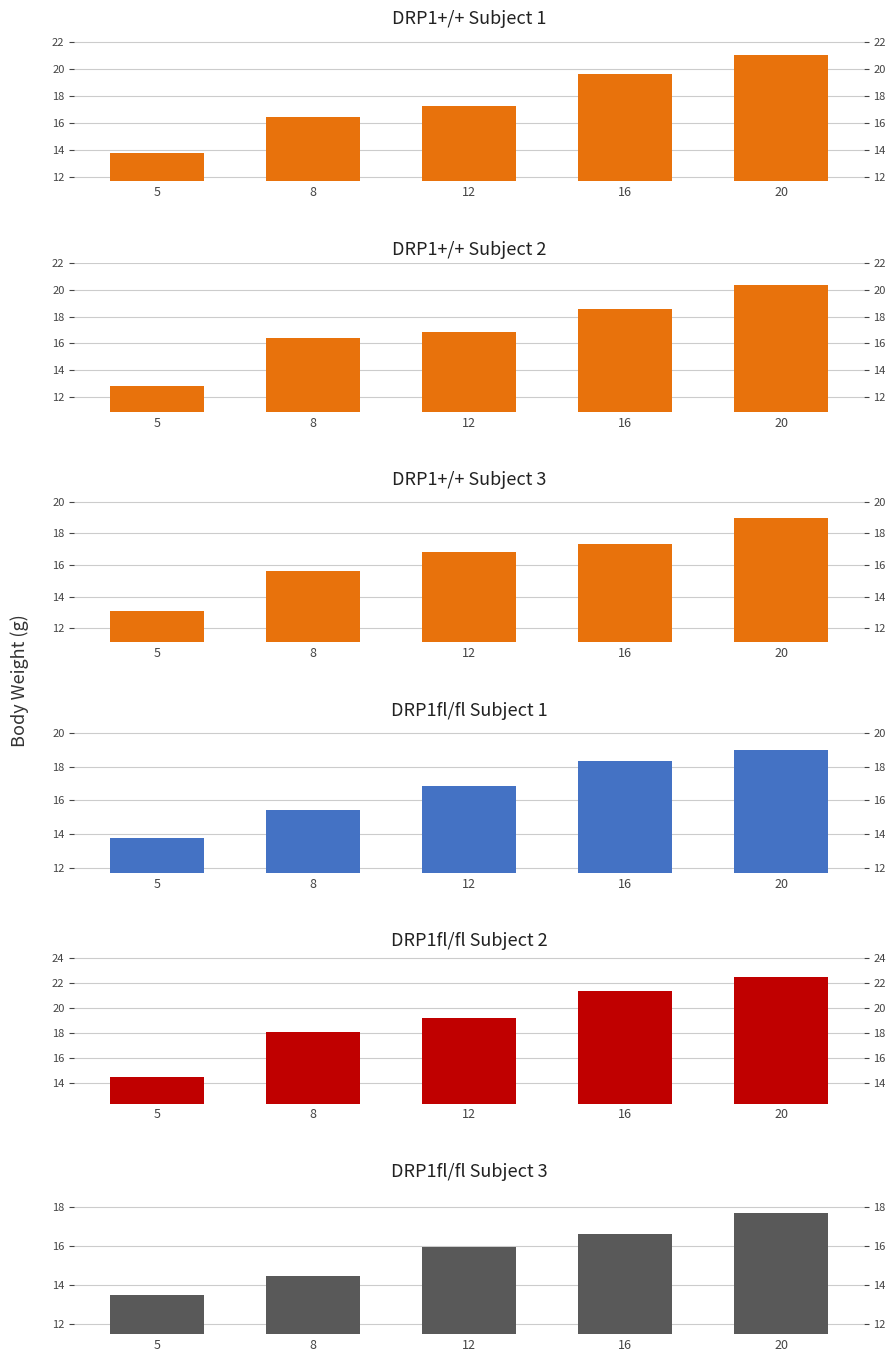

What is the total value across all series at 5?

81.3